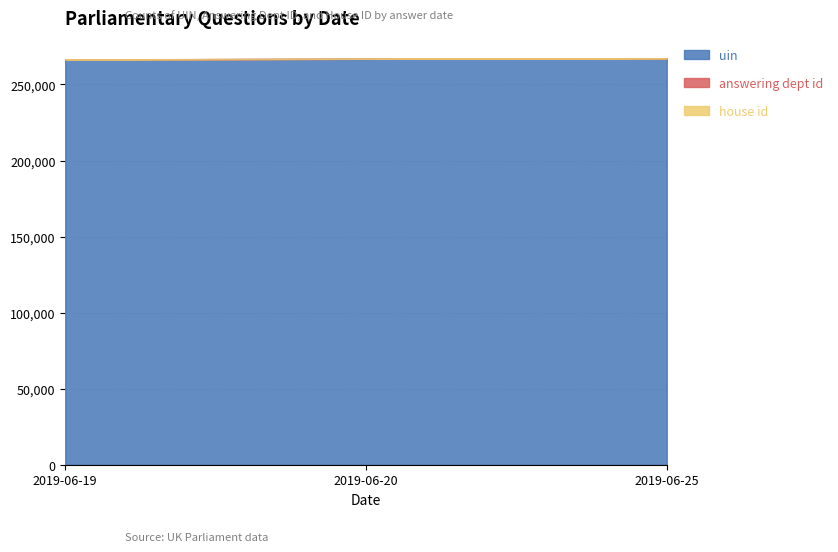

What is the greatest value displayed?

267242